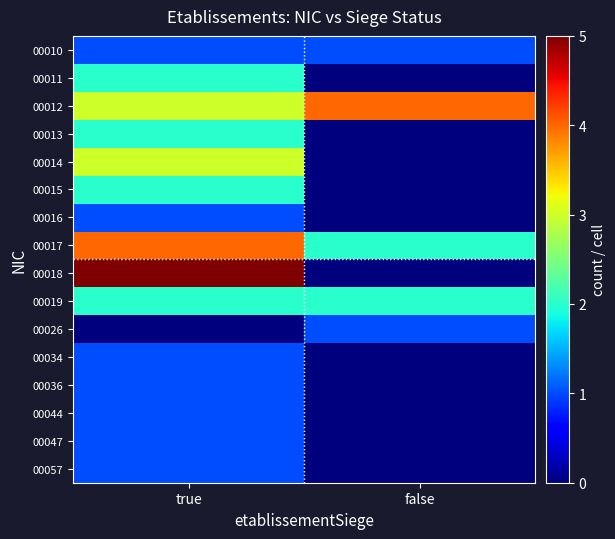

Reading left to right, transcribe all the data shown in this chart.

00010: true=1	false=1
00011: true=2	false=0
00012: true=3	false=4
00013: true=2	false=0
00014: true=3	false=0
00015: true=2	false=0
00016: true=1	false=0
00017: true=4	false=2
00018: true=5	false=0
00019: true=2	false=2
00026: true=0	false=1
00034: true=1	false=0
00036: true=1	false=0
00044: true=1	false=0
00047: true=1	false=0
00057: true=1	false=0